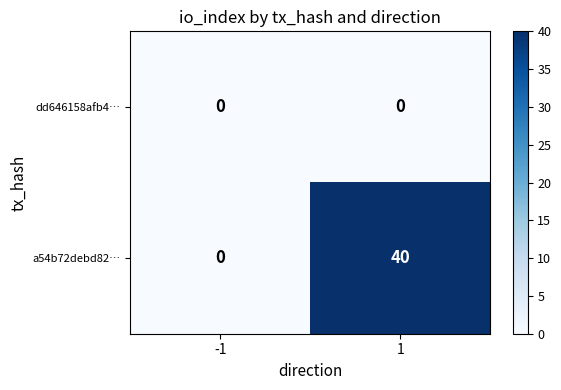

List the series in order of their peak value, highest first.

a54b72debd82…, dd646158afb4…